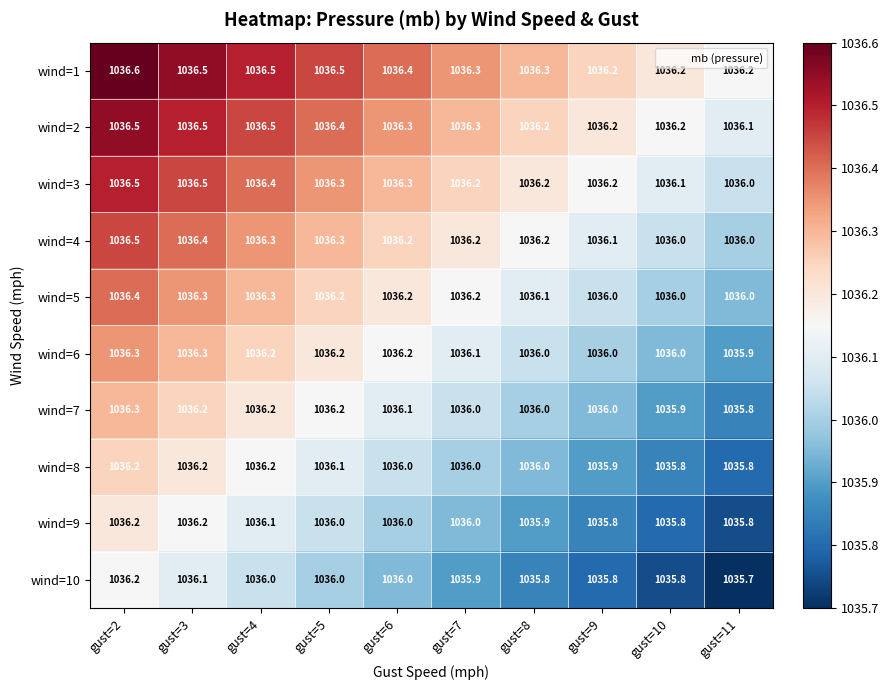

Which label corresponds to the smallest value in the chart?

gust=11